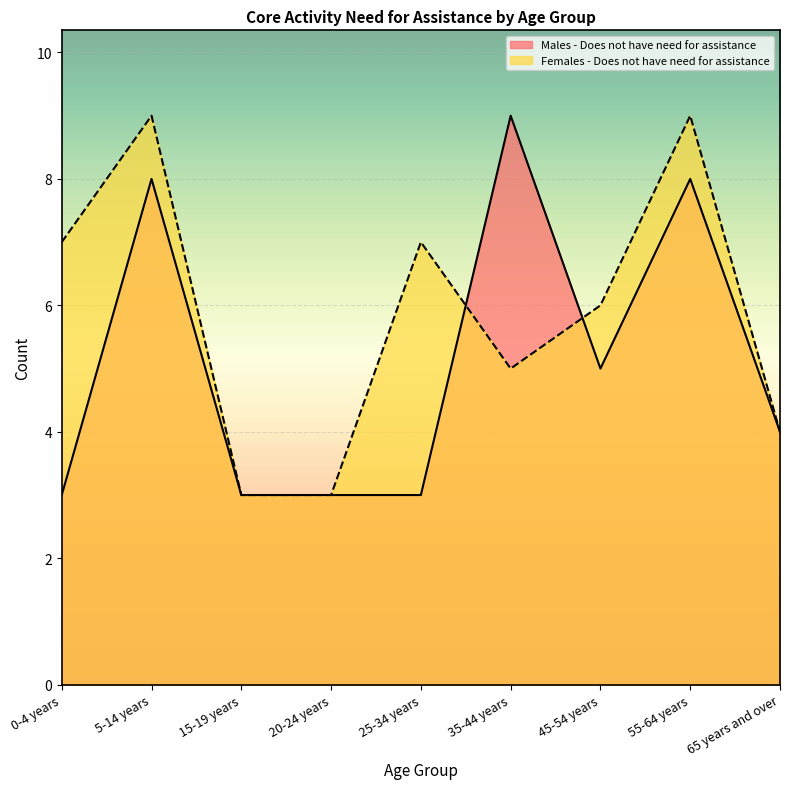

In Males - Does not have need for assistance, how many points are higher than both neighbors (excluding endpoints)?

3